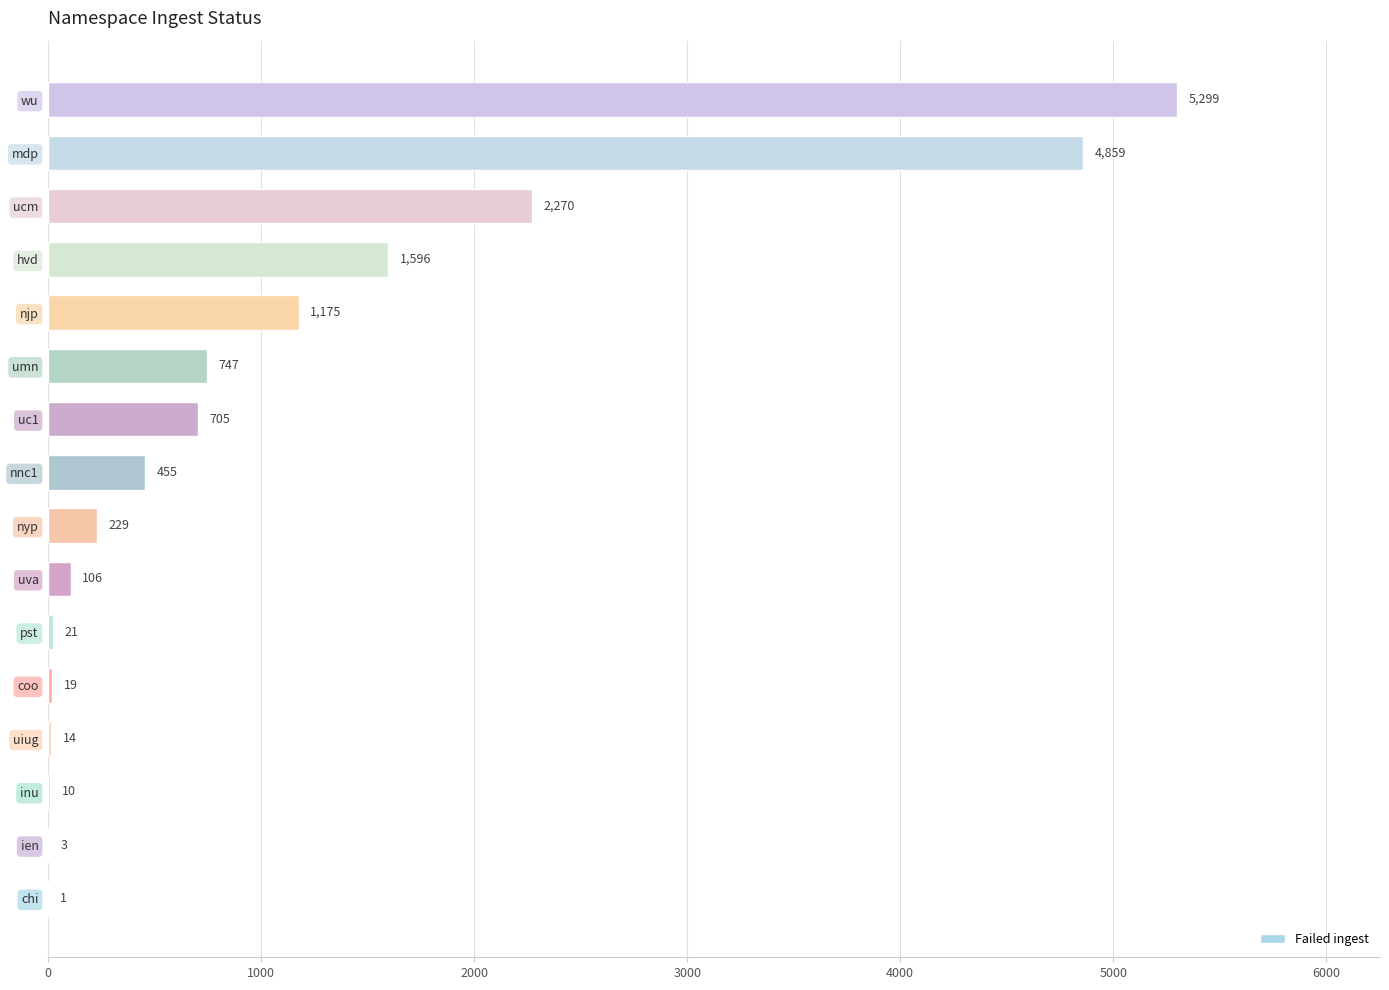

Which has a higher value, inu or uiug?

uiug